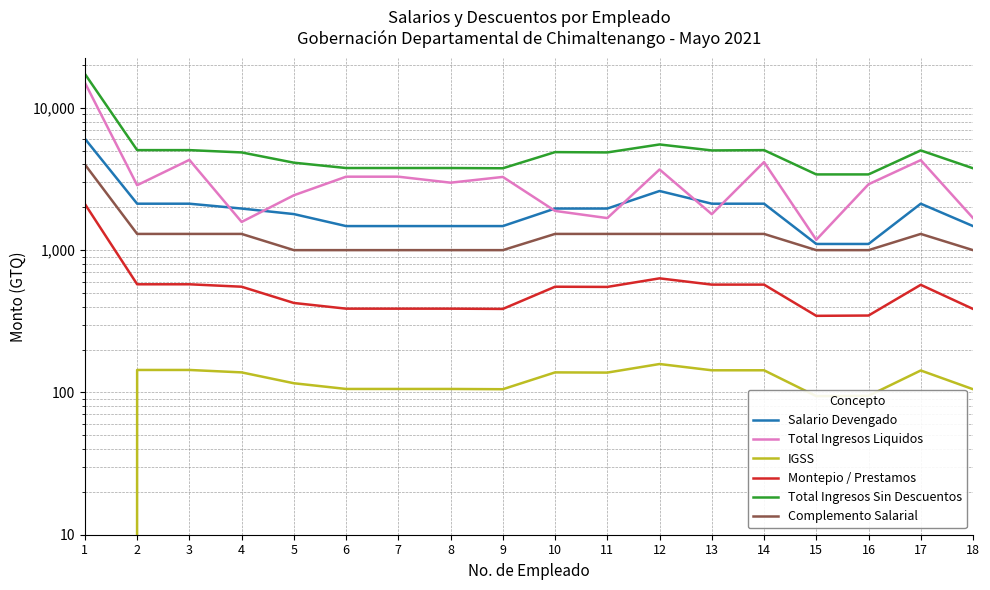

How many series are shown in this chart?

6